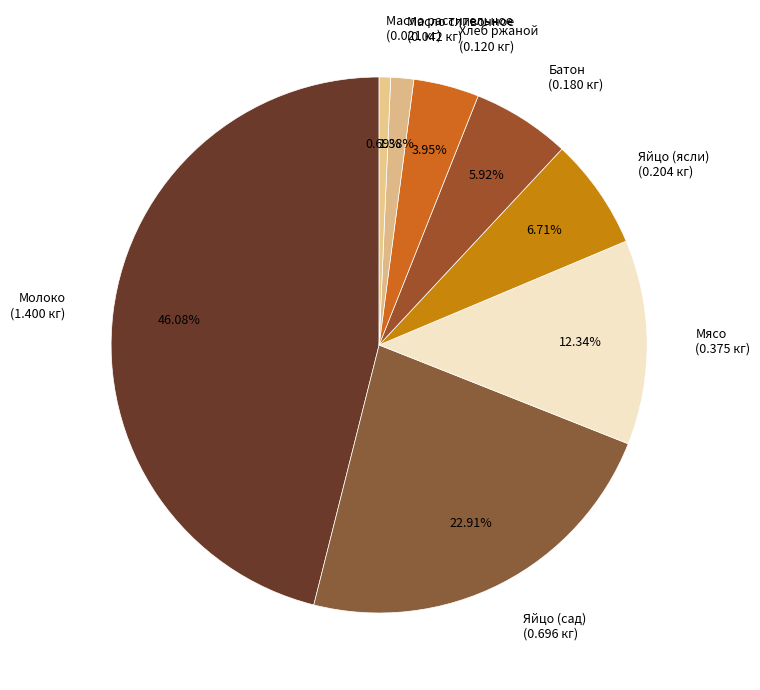

Is there a majority slice in this chart?

No